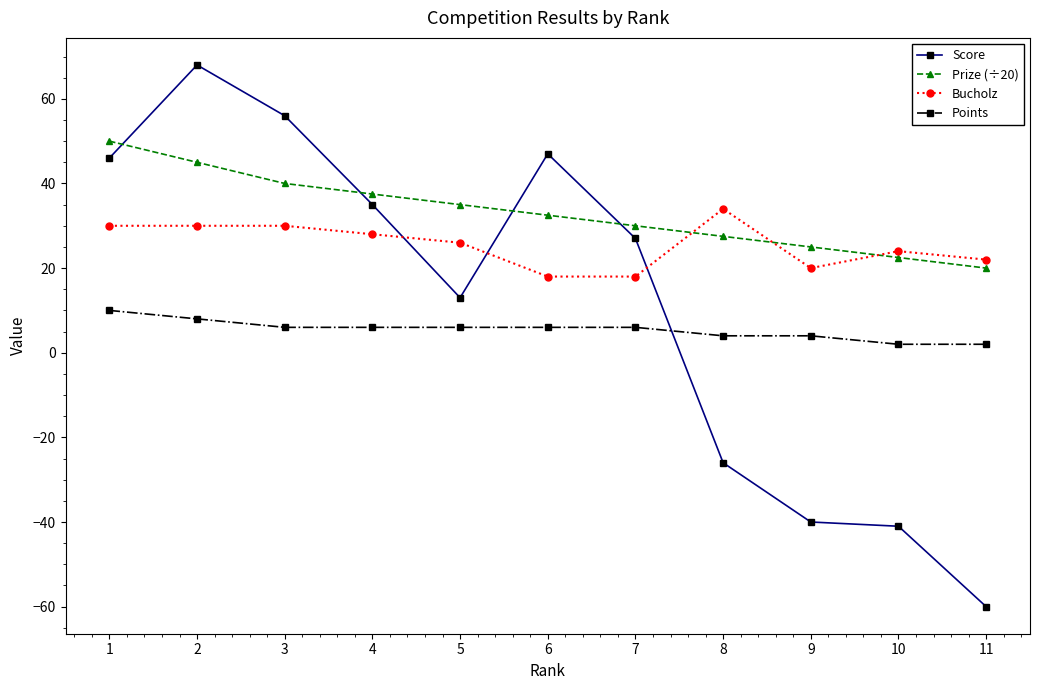

What is the difference between the maximum and second lowest values in the Bucholz series?

16.0